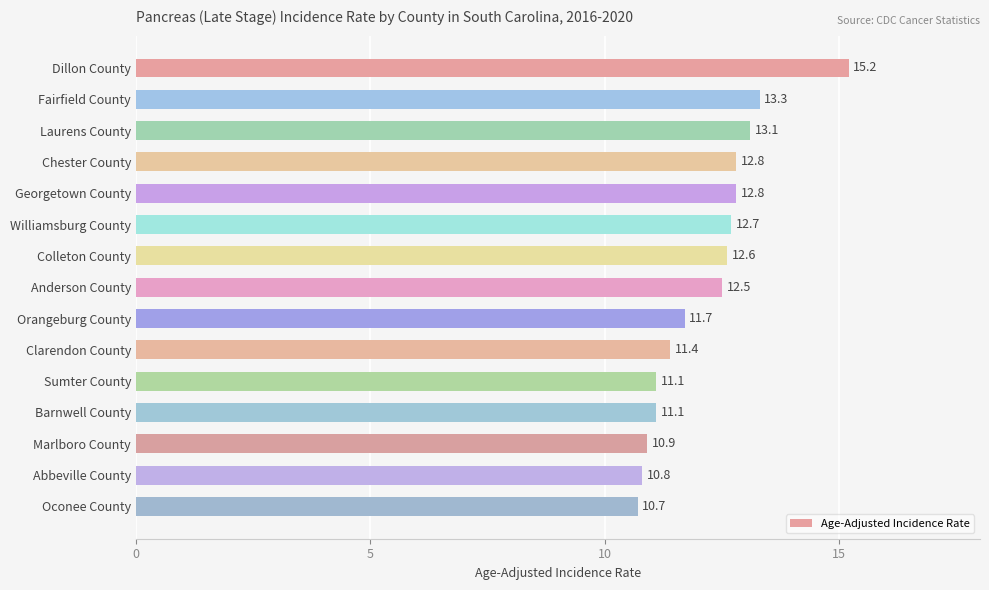

Which category has the highest value across all series?

Dillon County